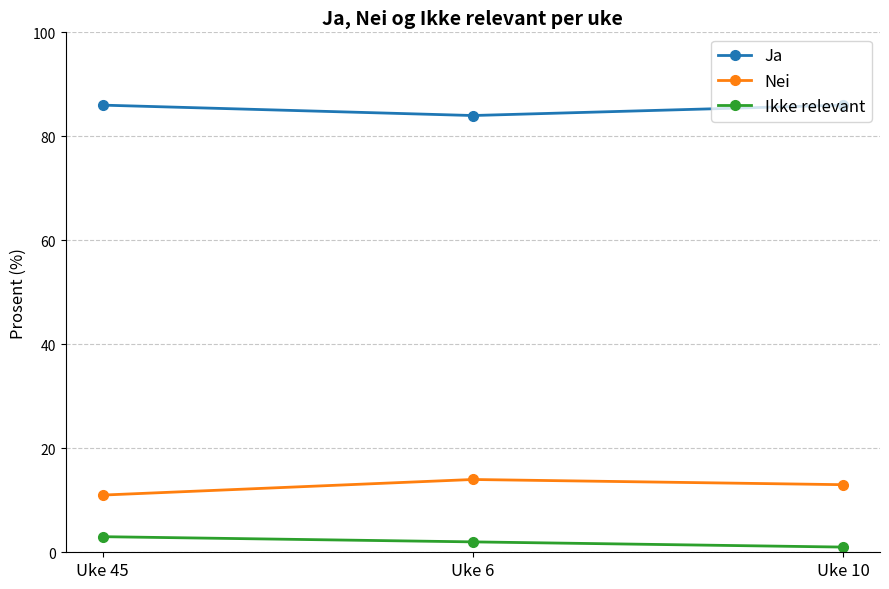

What is the sum of the Ja values at Uke 10 and Uke 45?

172